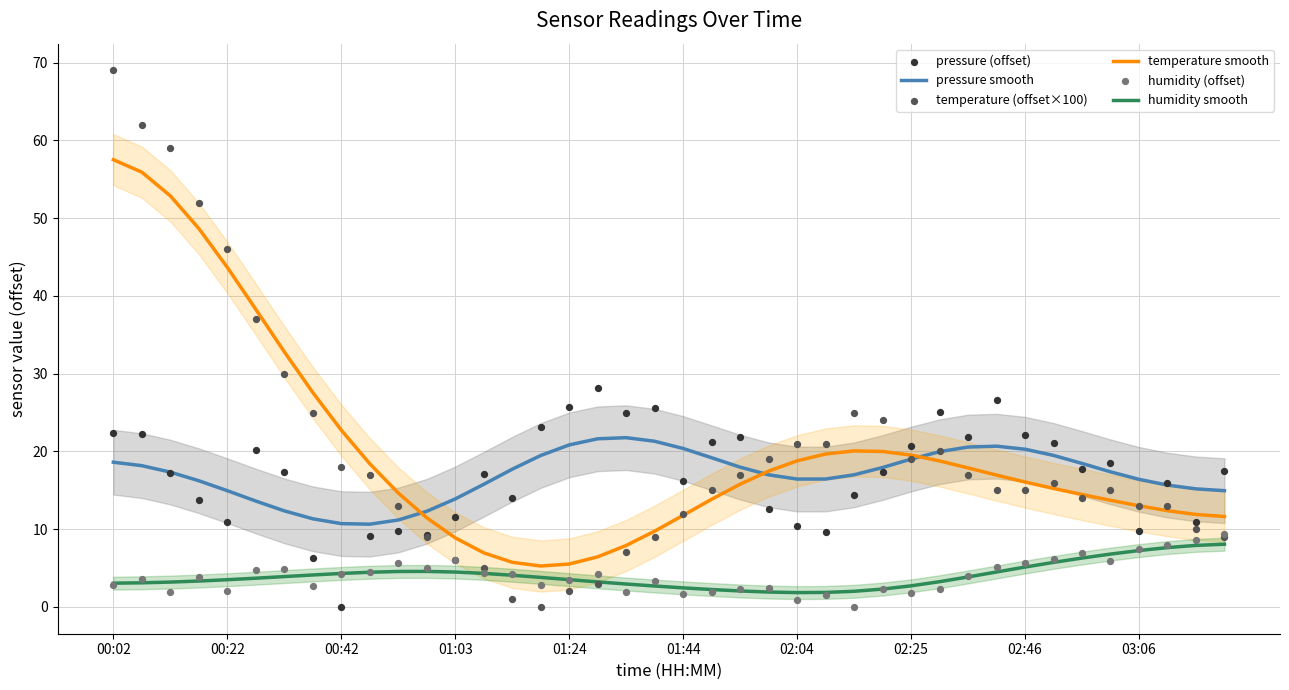

Which series reaches the maximum Y coordinate?

temperature (offset×100)